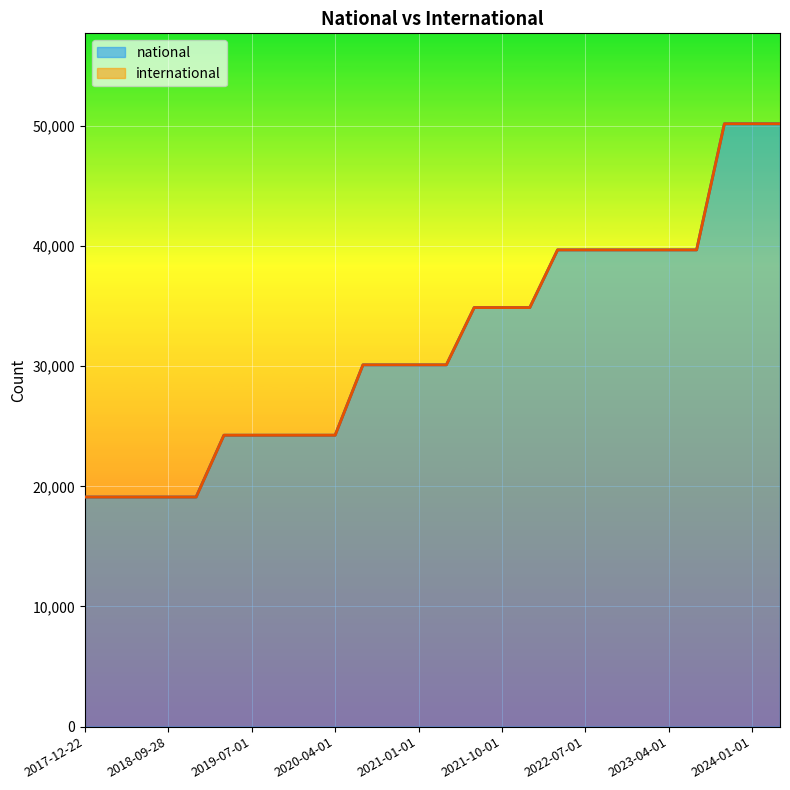

How many data points are above 30110?

12